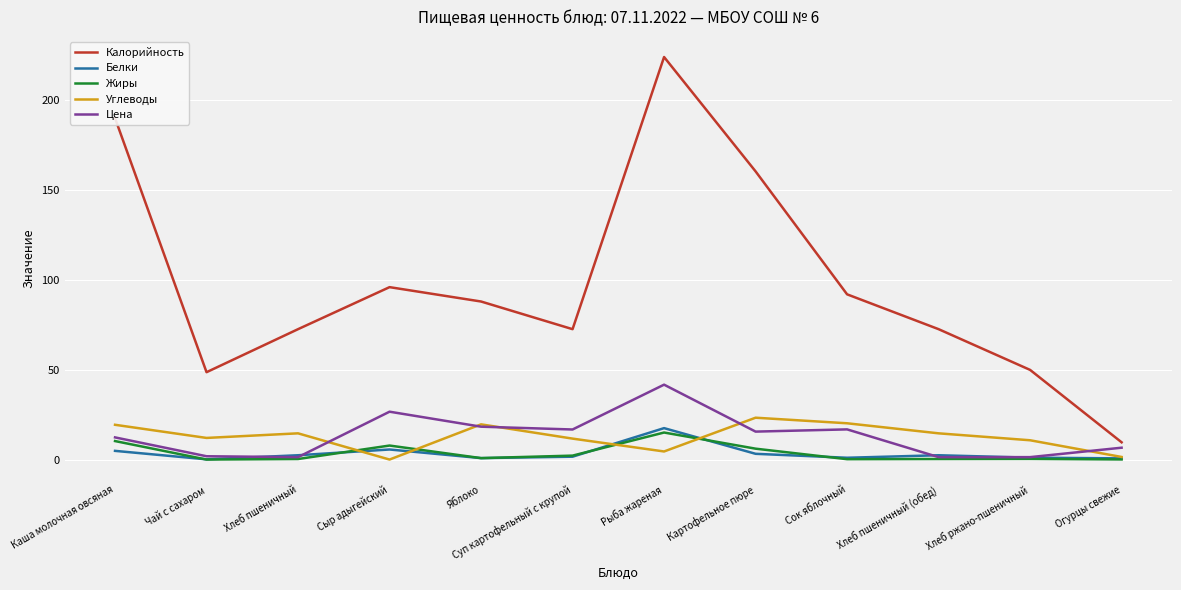

At how many categories does at least one series exceed 79?

6